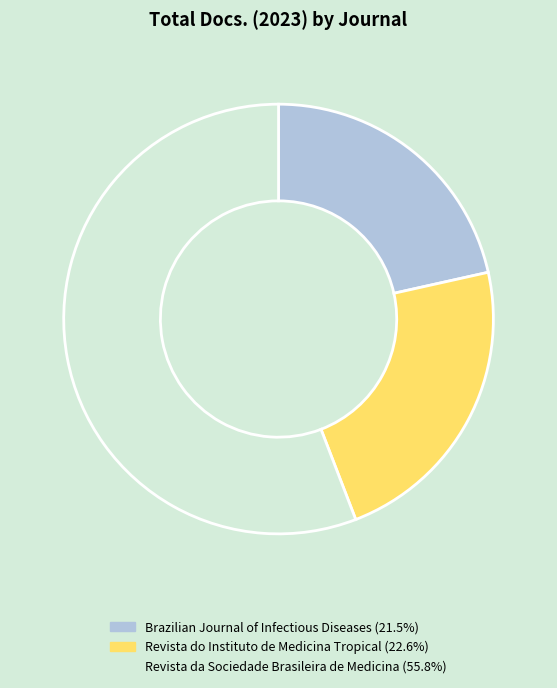

Does any single category account for the majority?

Yes